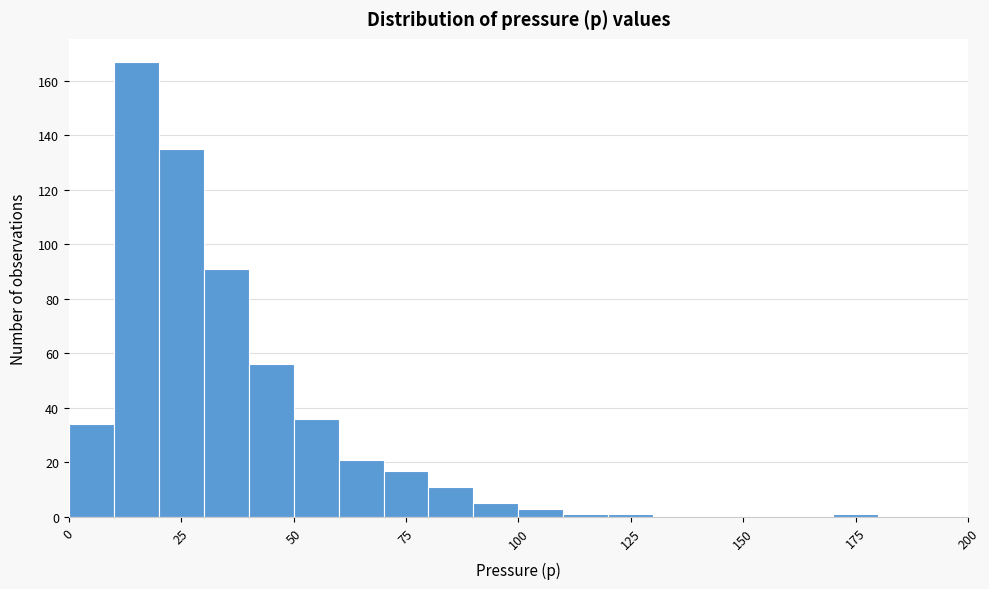

Read against the x-axis, roughly where is the centre of the tallest bar?

15